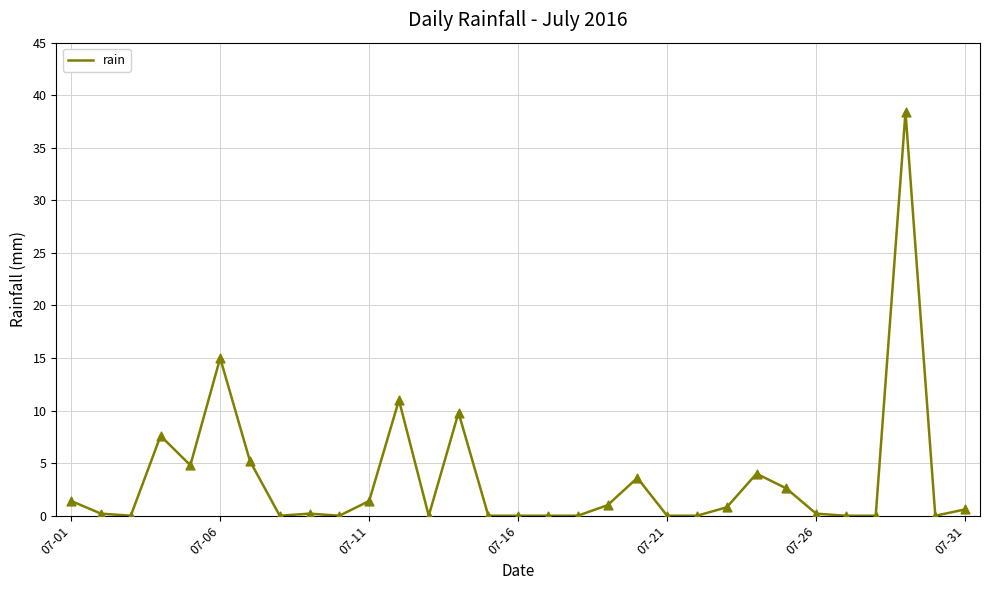

What is the difference between the maximum and minimum values?

38.4